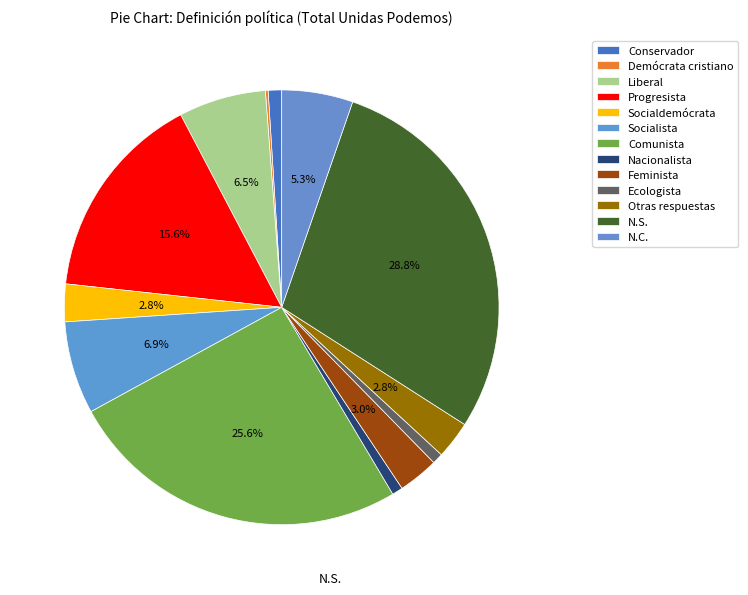

Count the number of slices in the pie.

13